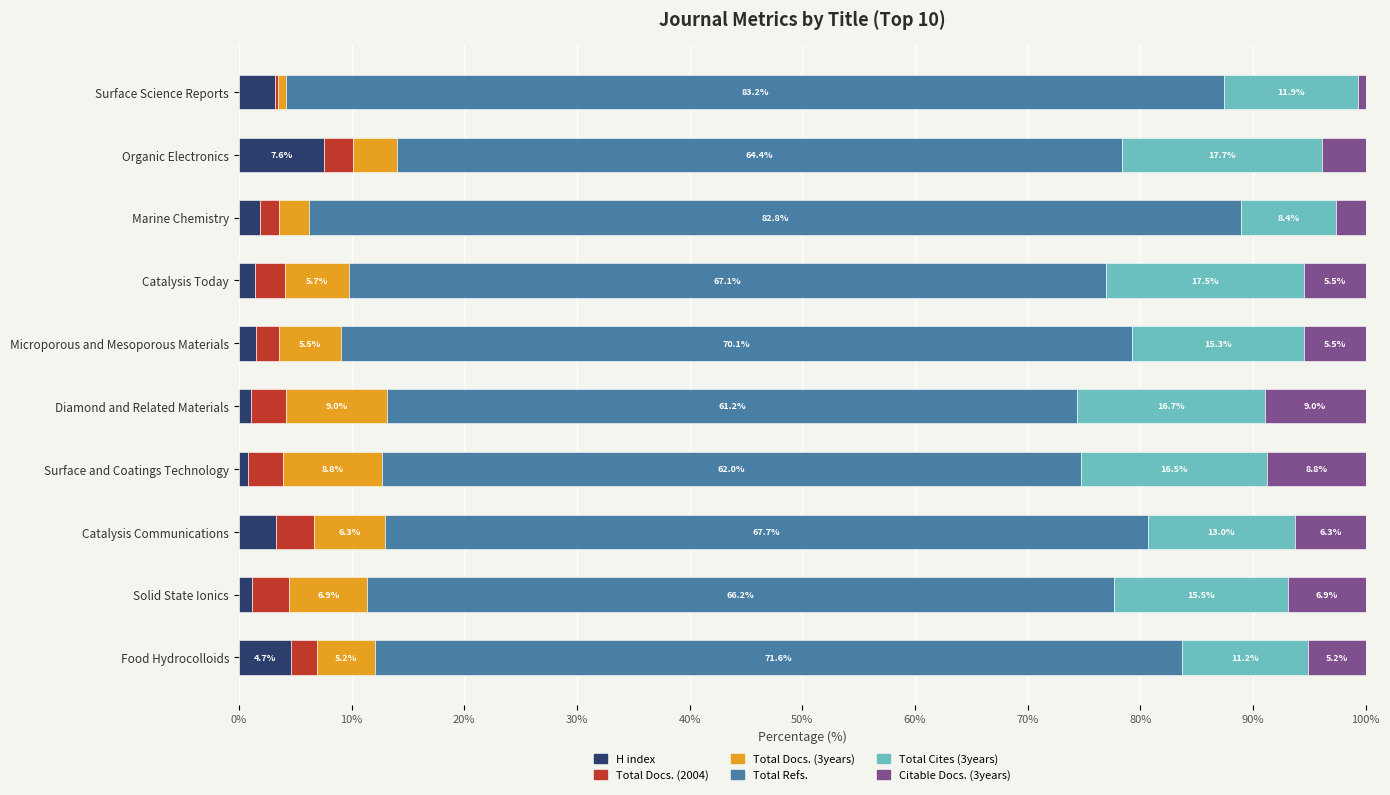

What is the highest value of the H index series?

7.6